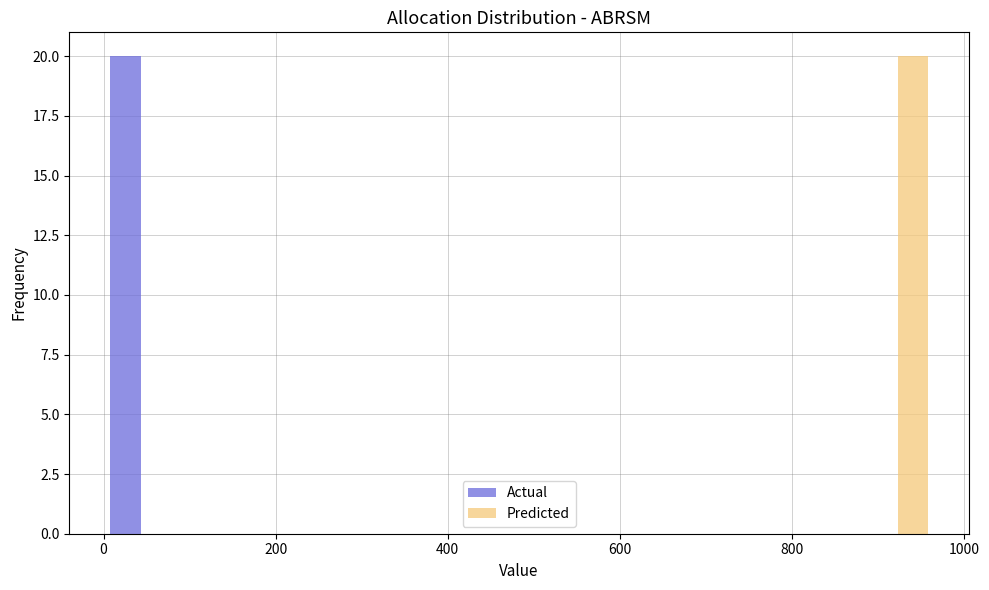

Reading left to right, transcribe this chart: for each range on the x-axis, give the height of each series' bar. Neither the bar edges nor the heights are printed on the chart, so give them approximately, as read against the axes.

0 to 80: Actual=20	Predicted=0
80 to 180: Actual=0	Predicted=0
180 to 260: Actual=0	Predicted=0
260 to 360: Actual=0	Predicted=0
360 to 440: Actual=0	Predicted=0
440 to 520: Actual=0	Predicted=0
520 to 620: Actual=0	Predicted=0
620 to 700: Actual=0	Predicted=0
700 to 800: Actual=0	Predicted=0
800 to 880: Actual=0	Predicted=0
880 to 960: Actual=0	Predicted=20